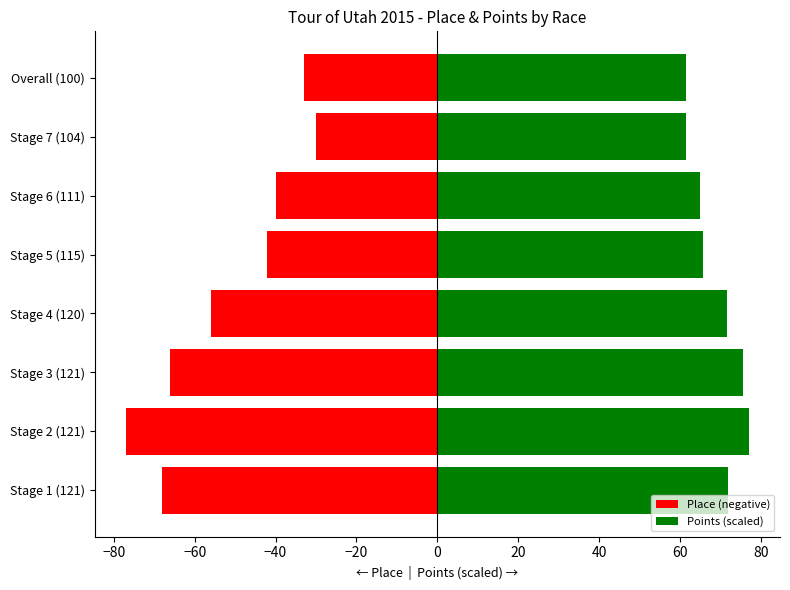

List the series in order of their overall mean, highest first.

Points (scaled), Place (negative)